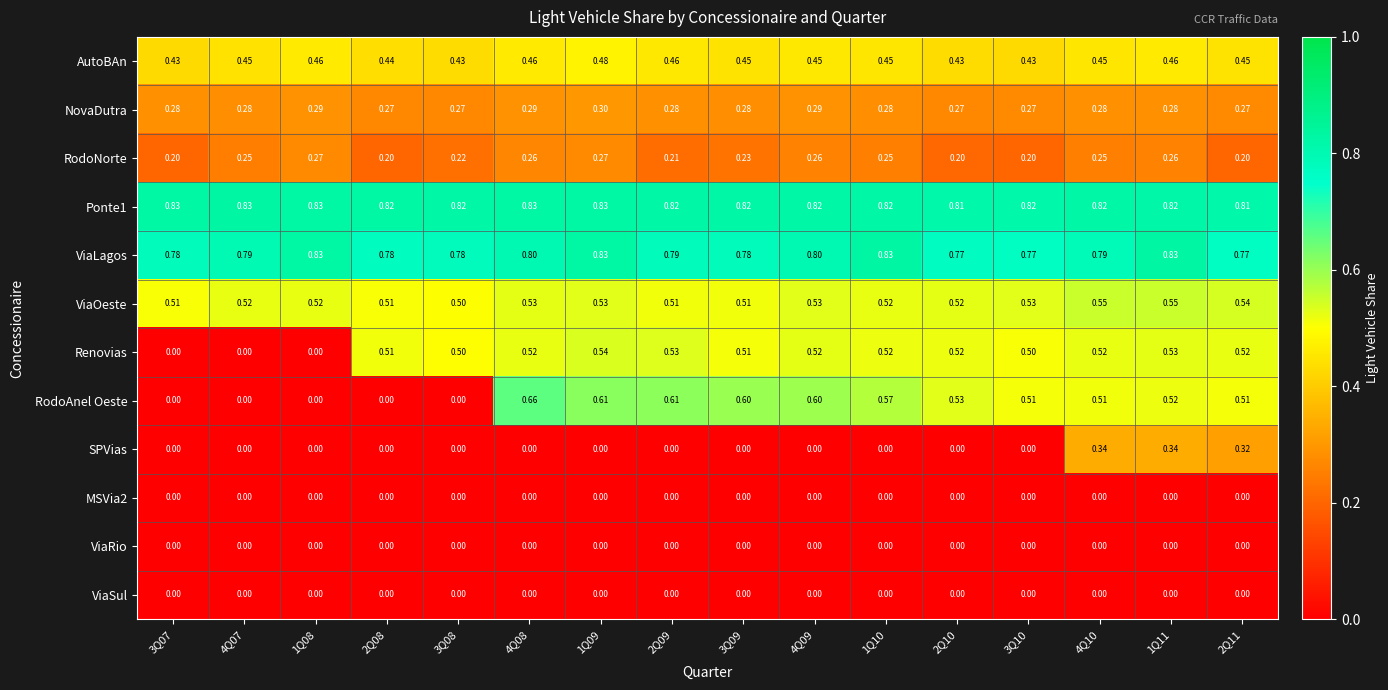

Which series has the largest range (max minus min)?

RodoAnel Oeste